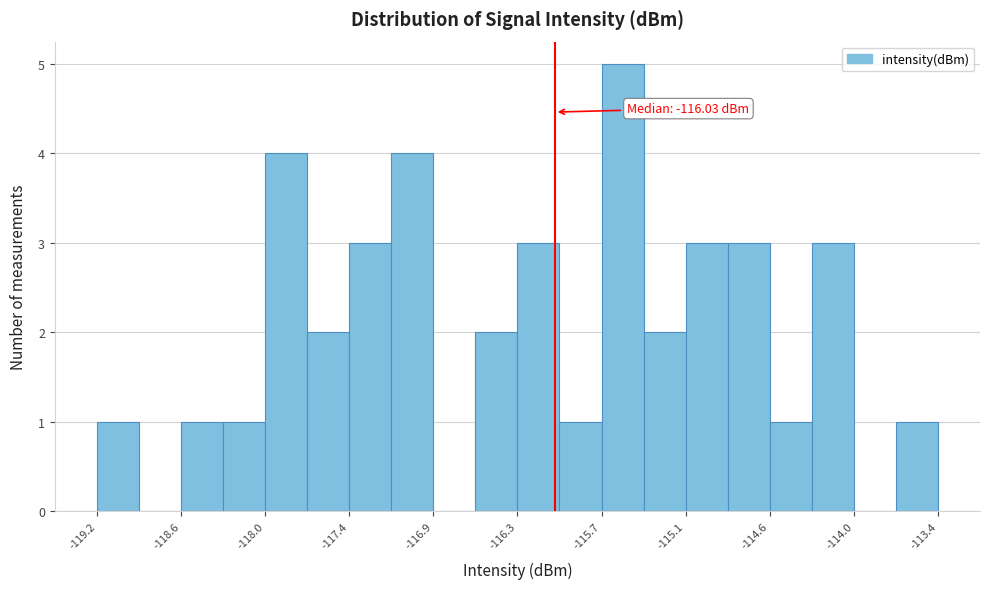

Around what value on the x-axis is the tallest bar? Give the approximate position of its centre, as read against the axis.

-115.6